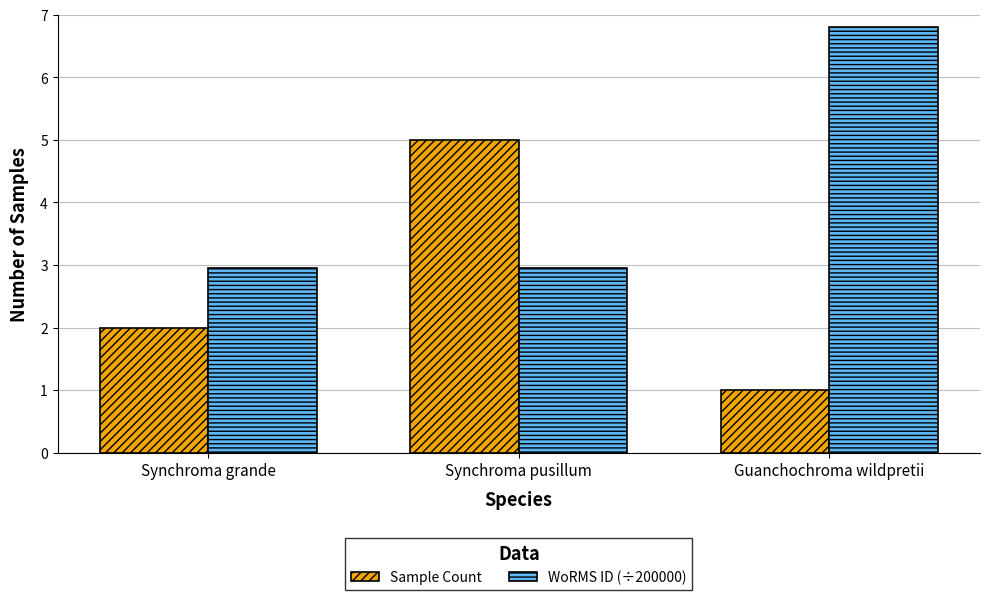

Is it true that WoRMS ID (÷200000) equals 4.8 at Synchroma grande?

False